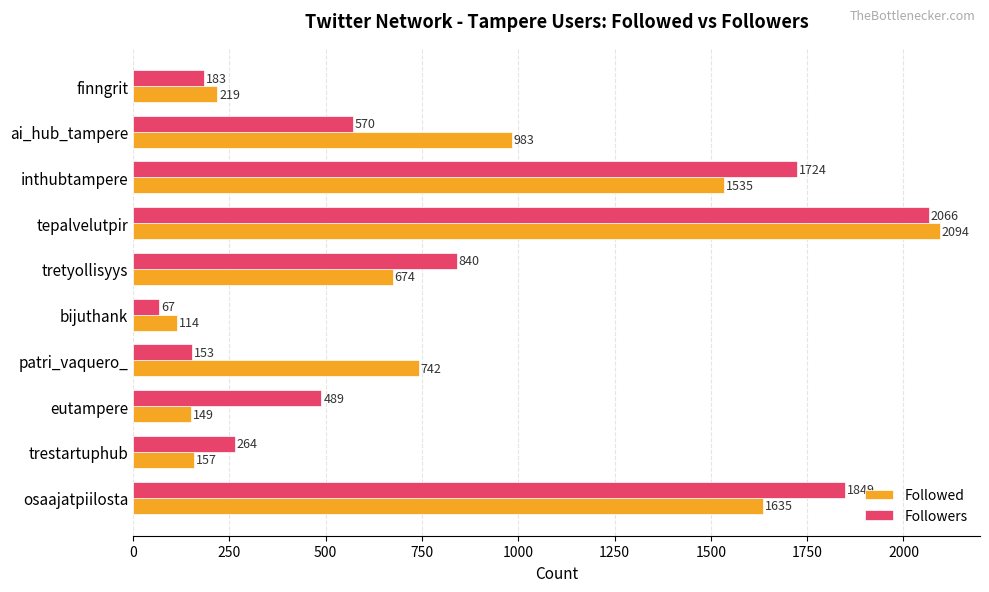

What are all the series names shown in the legend?

Followed, Followers